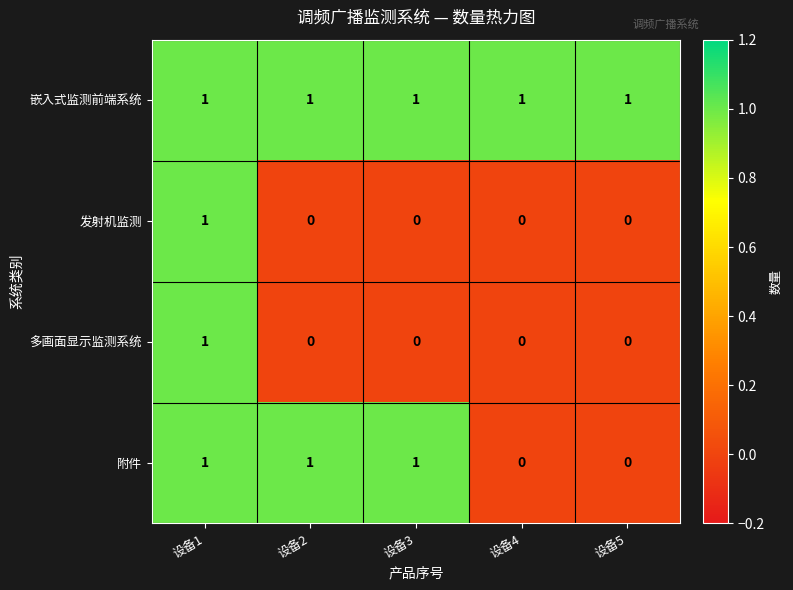

Between 设备2 and 设备4, which series saw the biggest shift?

附件